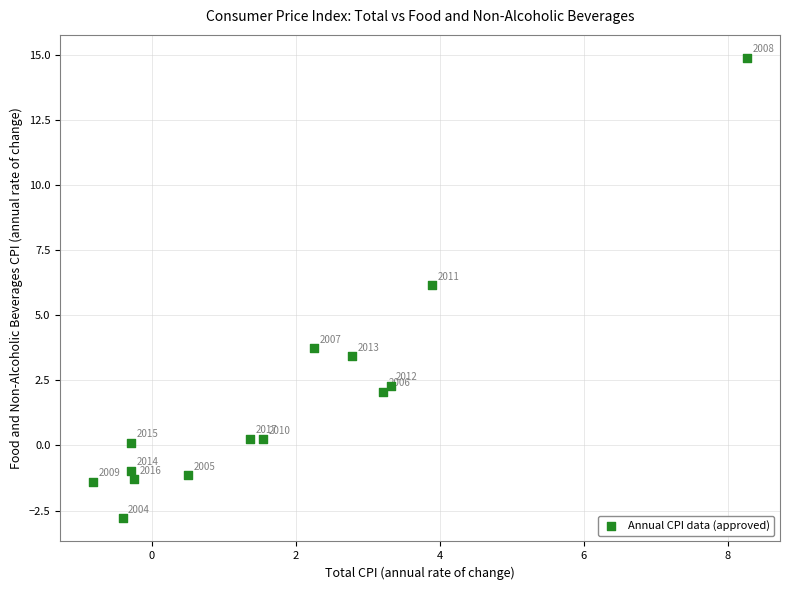

What is the range of X values (max minus min)?

9.1